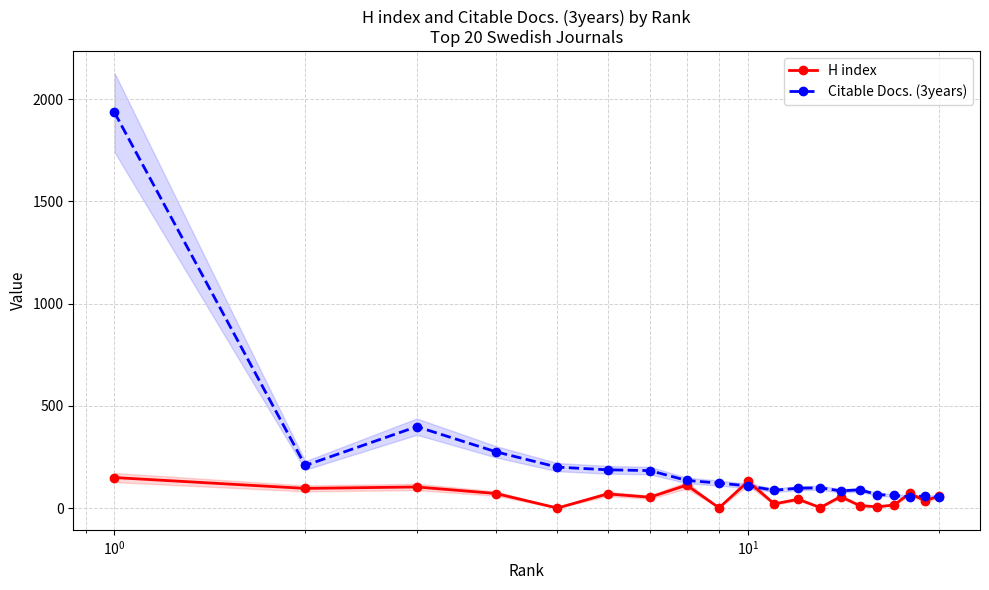

What is the average value of the Citable Docs. (3years) series?

226